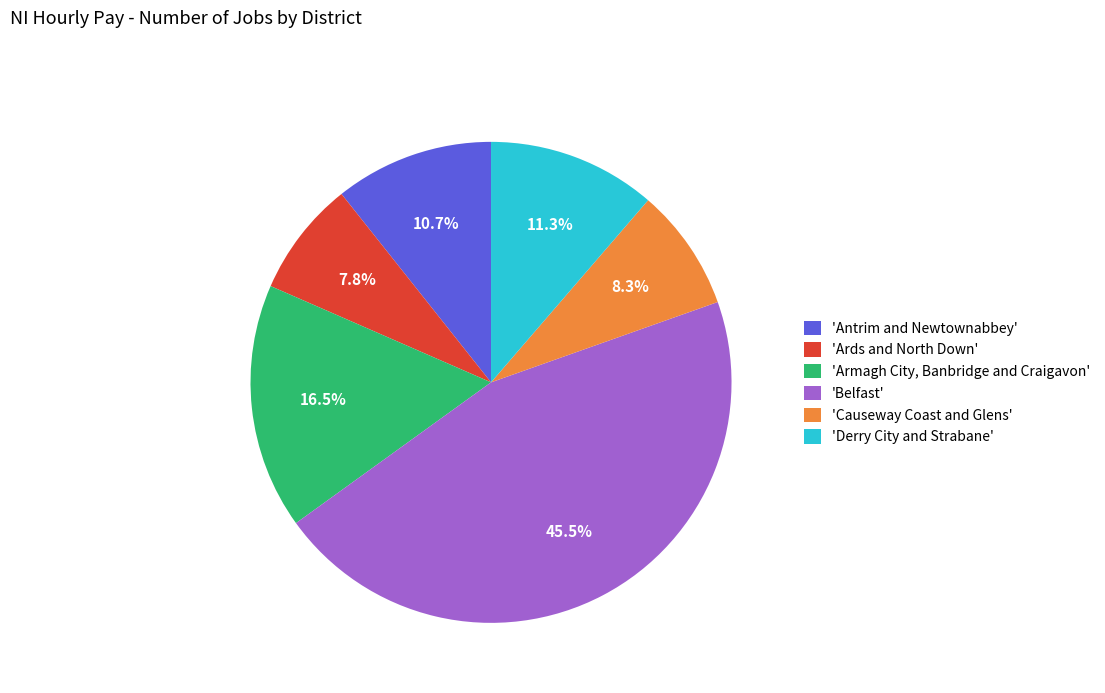

Count the number of slices in the pie.

6